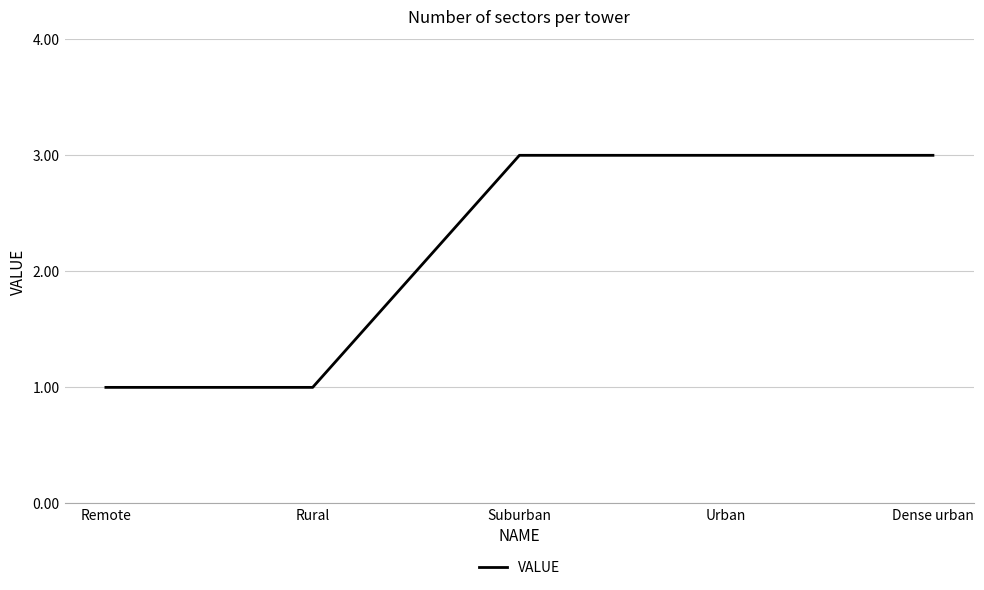

True or false: the data shows 1 at Rural.

True